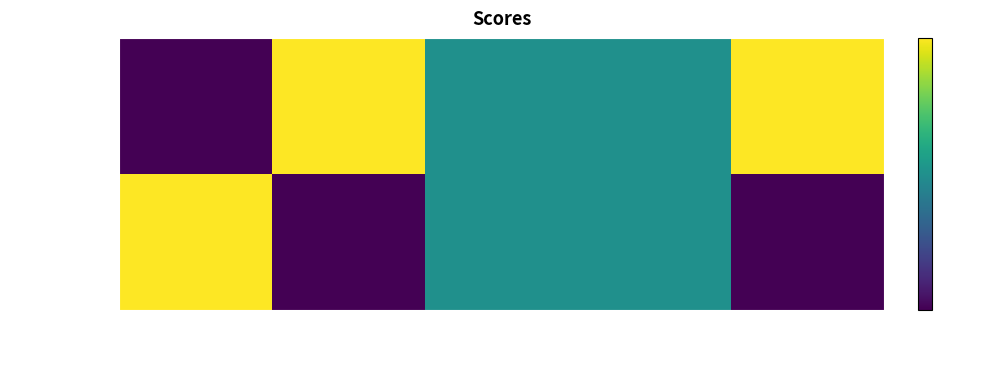

Count the number of categories in the chart.

5